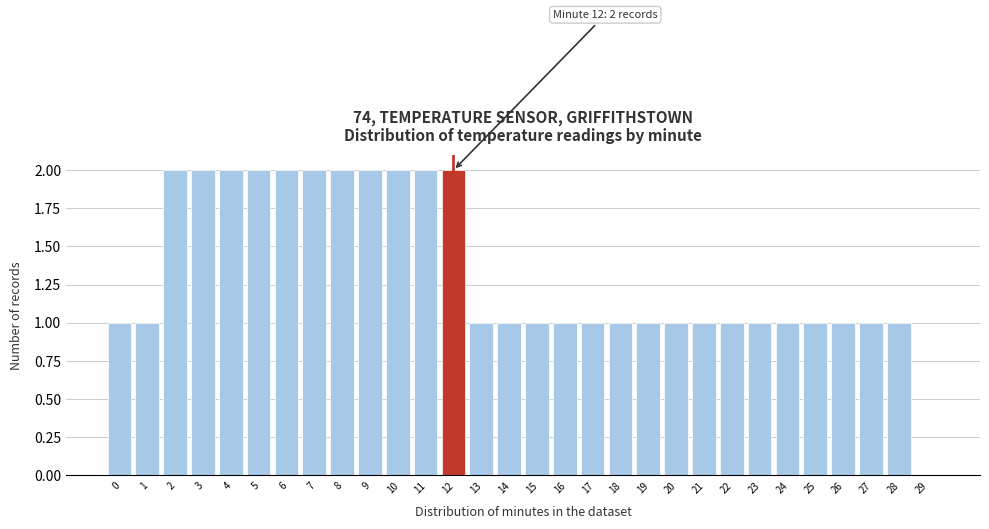

Reading left to right, what are all the values shown in this chart?

0=1	1=1	2=2	3=2	4=2	5=2	6=2	7=2	8=2	9=2	10=2	11=2	12=2	13=1	14=1	15=1	16=1	17=1	18=1	19=1	20=1	21=1	22=1	23=1	24=1	25=1	26=1	27=1	28=1	29=0